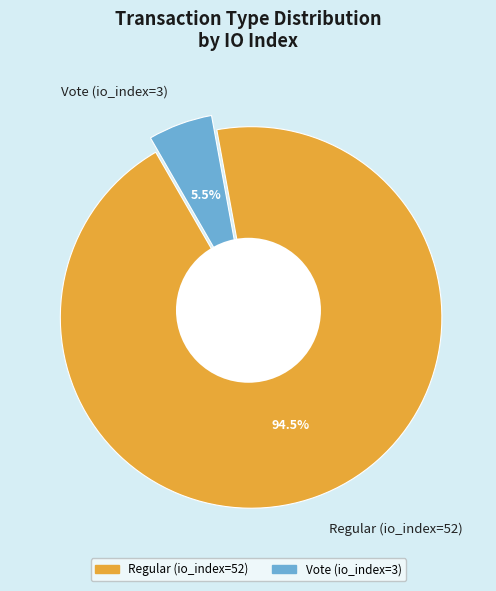

Combined, what portion of the pie is Regular (io_index=52) and Vote (io_index=3)?

100.0%